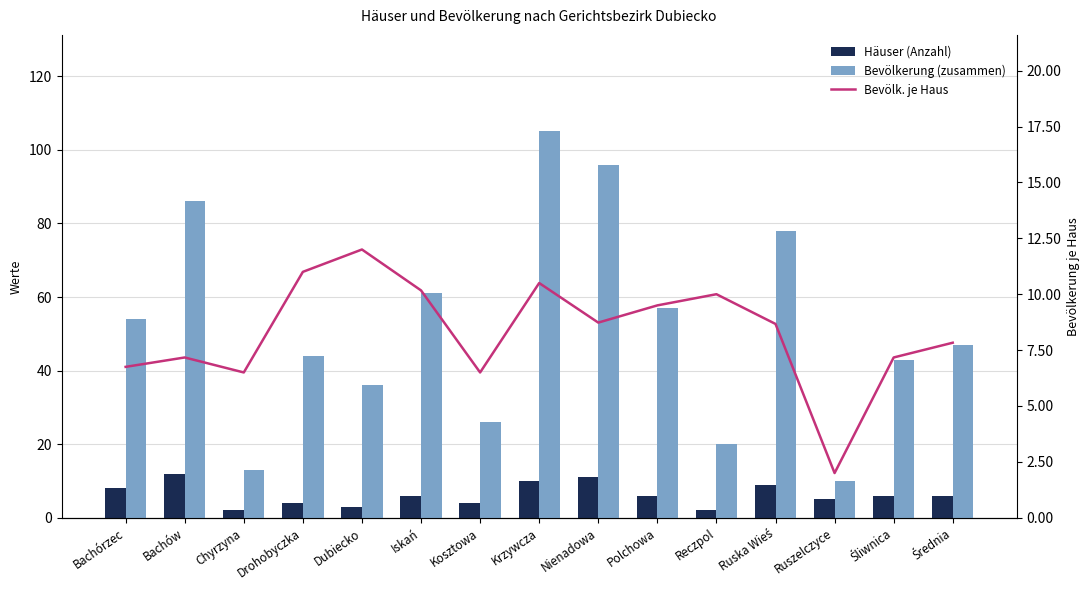

At which label is Bevölk. je Haus closest to 7?

Bachów